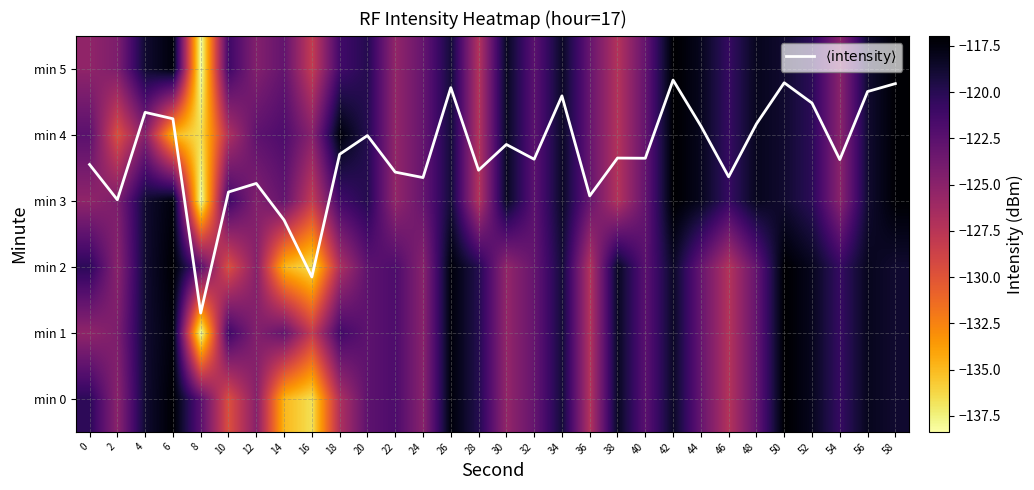

How many values in the $\langle\mathrm{intensity}\rangle$ series are below 3?

3